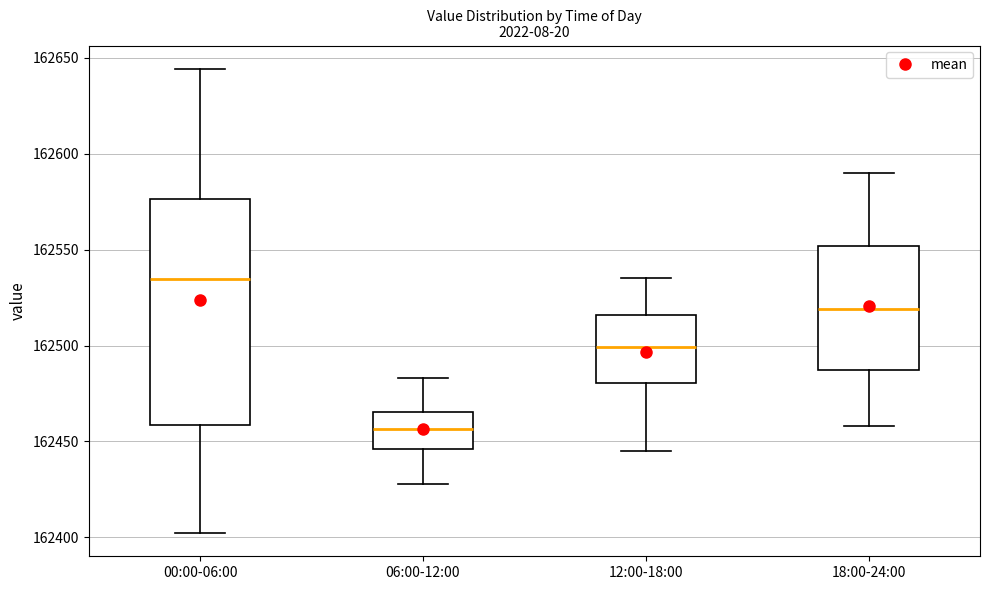

Which box has the lowest median line?

06:00-12:00